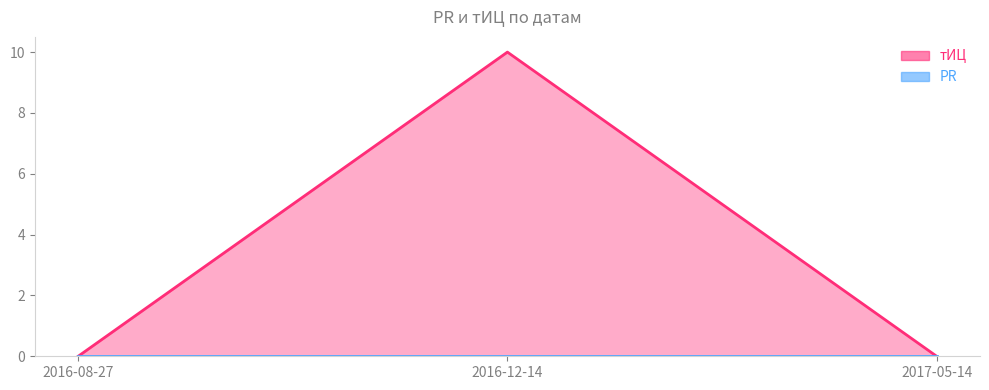

What is the difference between the maximum and minimum values?

10